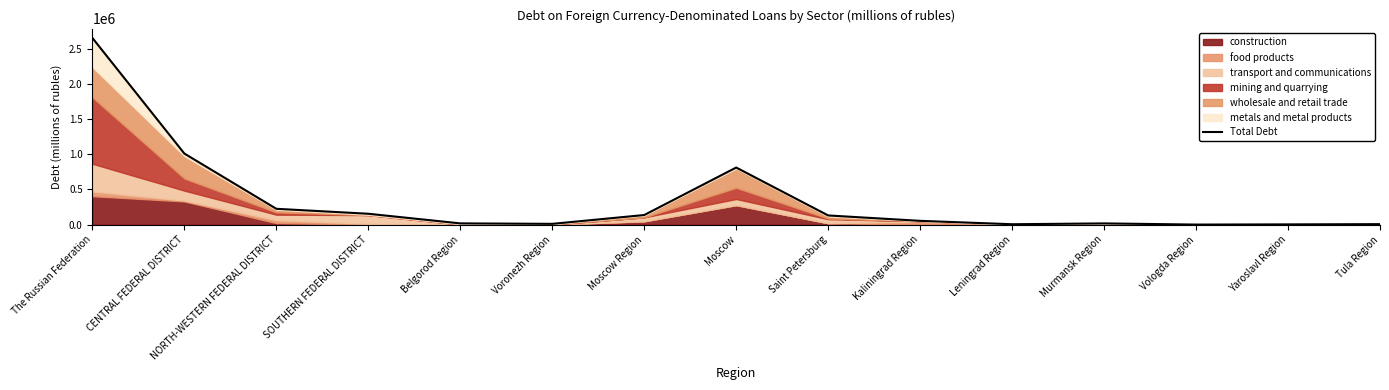

Which has a higher value, Kaliningrad Region or Belgorod Region?

Kaliningrad Region